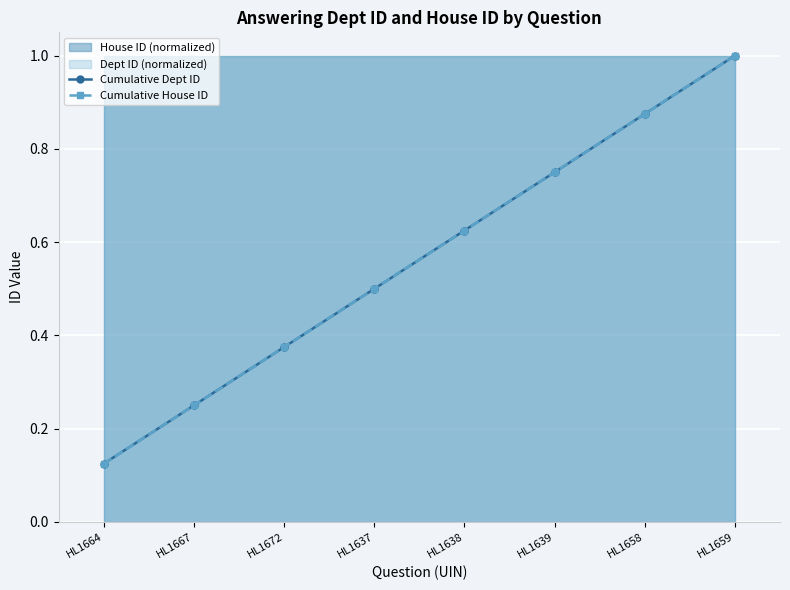

How many Cumulative House ID values are between 0 and 1?

8